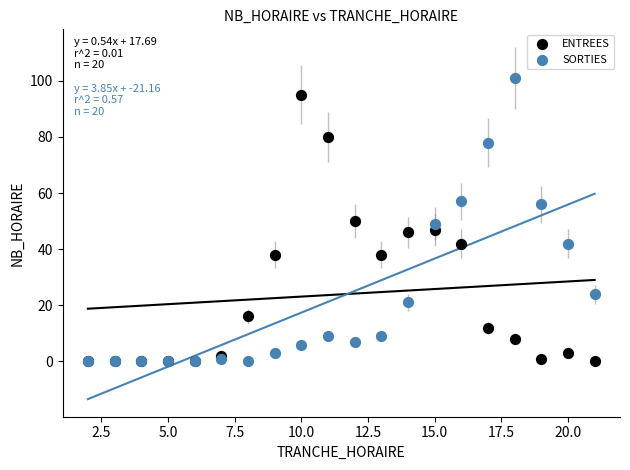

Which series contains the highest Y value?

SORTIES